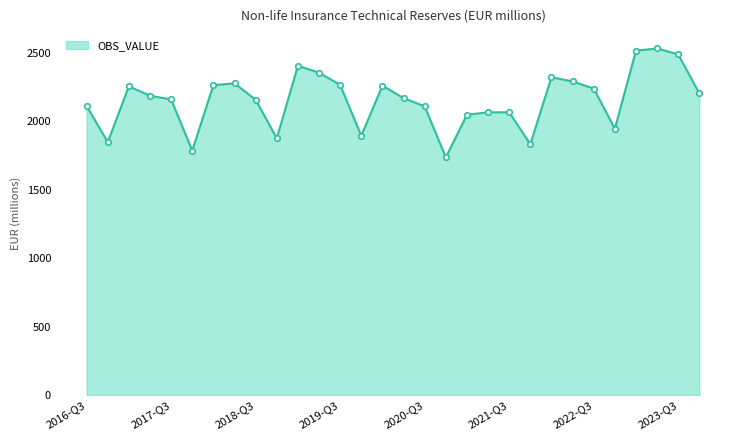

What is the smallest value displayed?

1735.5